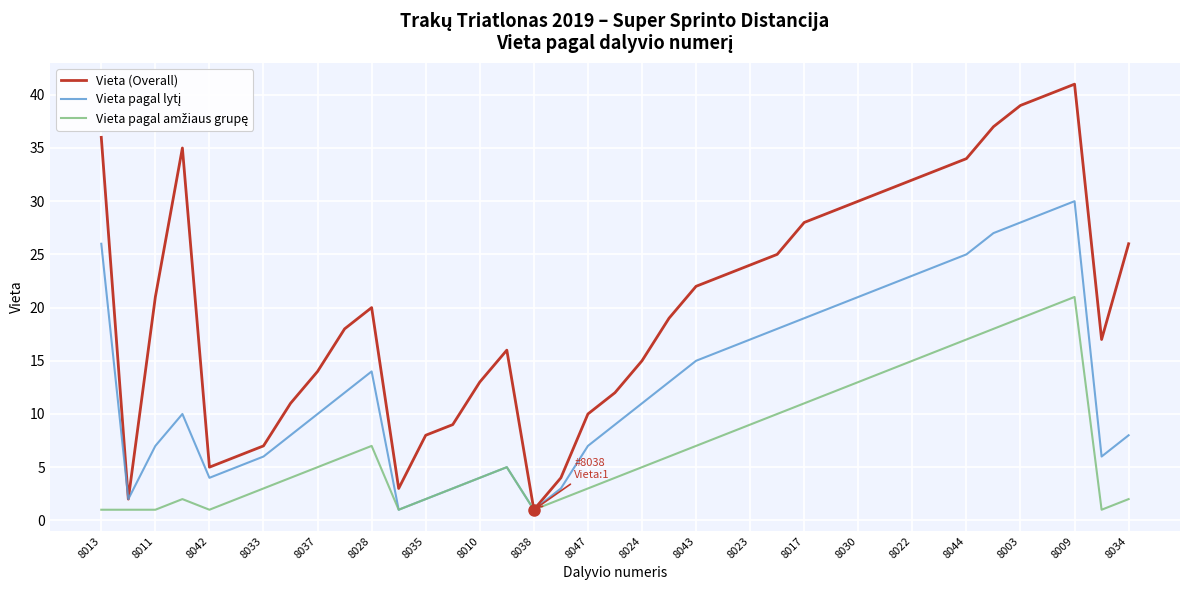

What is the maximum value shown in the chart?

41